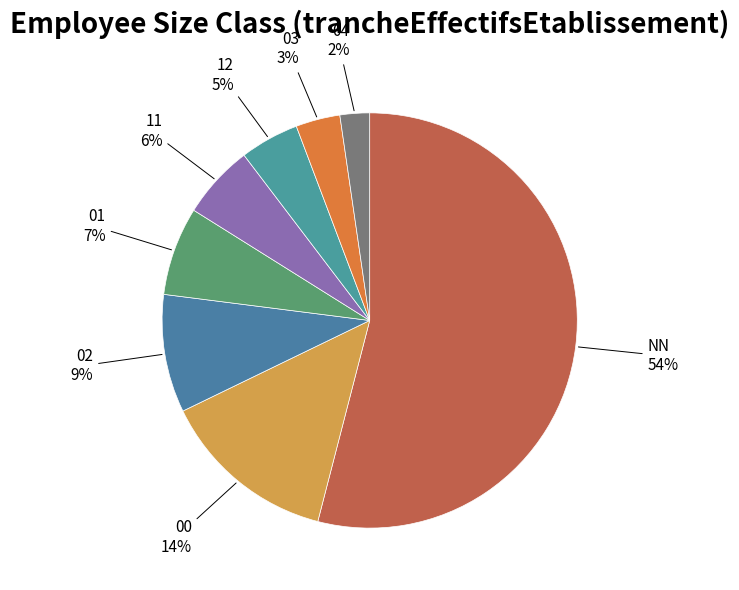

Rank the categories by value from lowest to highest.

04, 03, 12, 11, 01, 02, 00, NN